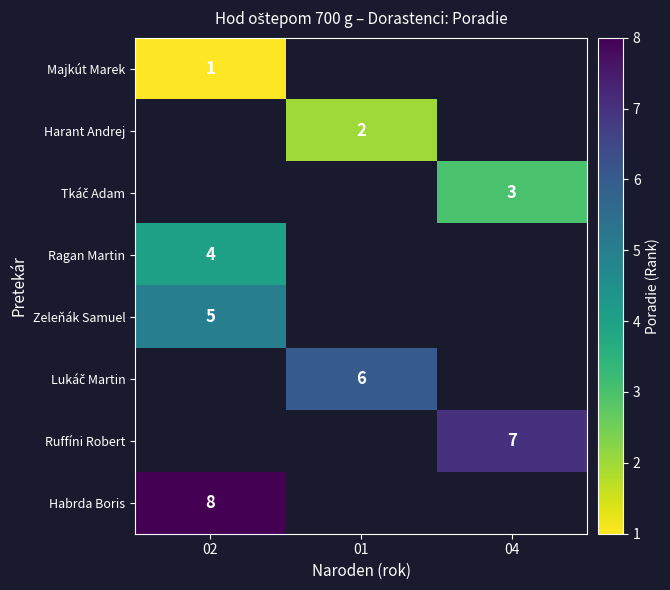

Is it true that Zeleňák Samuel equals 7 at 02?

False